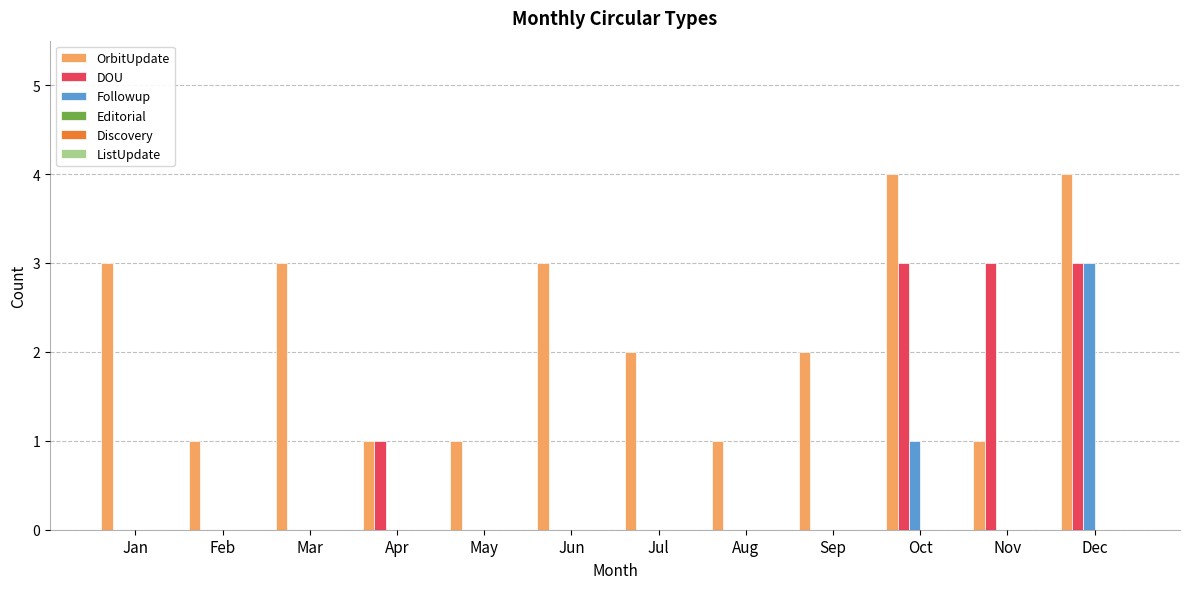

Between Feb and Jul, which series saw the biggest shift?

OrbitUpdate